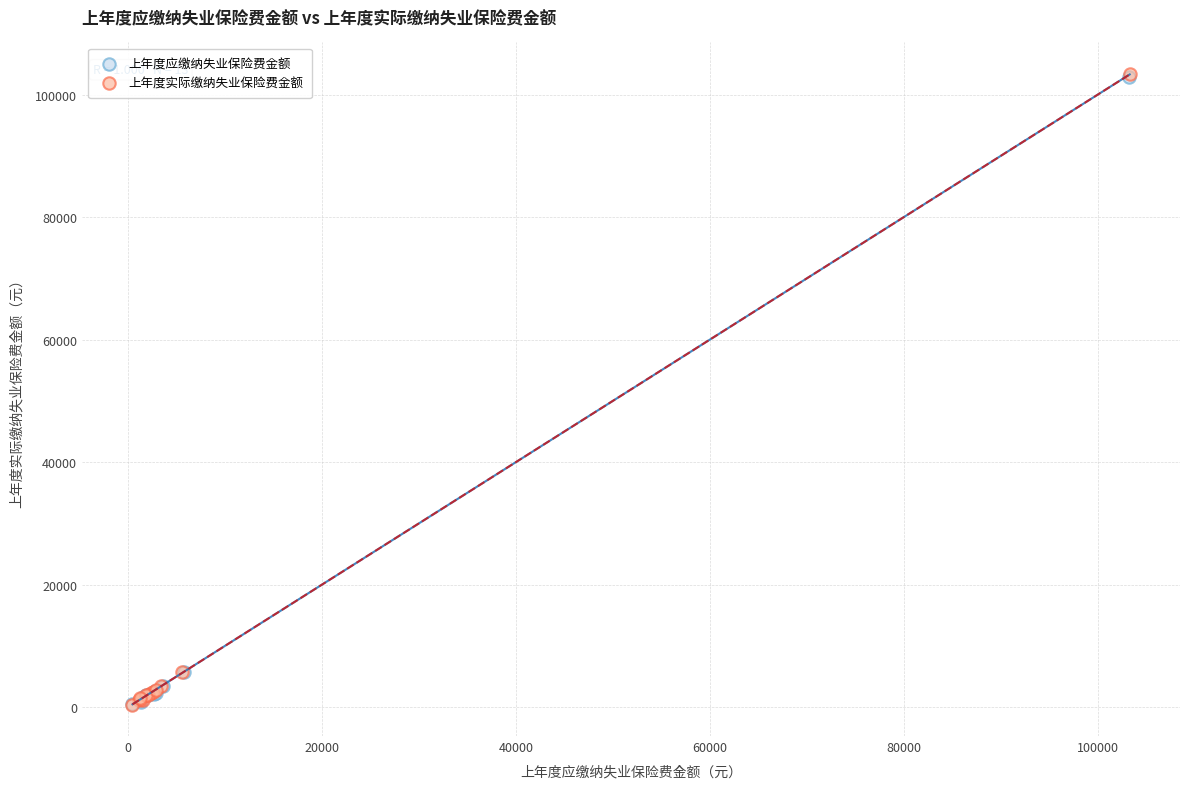

Which series has the largest Y range (max minus min)?

上年度实际缴纳失业保险费金额